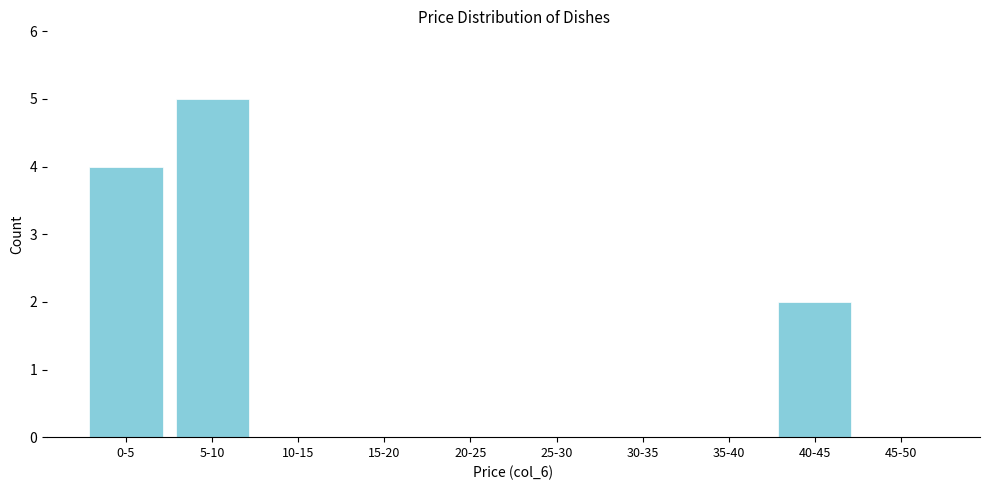

Reading left to right, extract all data points from this chart.

0-5=4	5-10=5	10-15=0	15-20=0	20-25=0	25-30=0	30-35=0	35-40=0	40-45=2	45-50=0